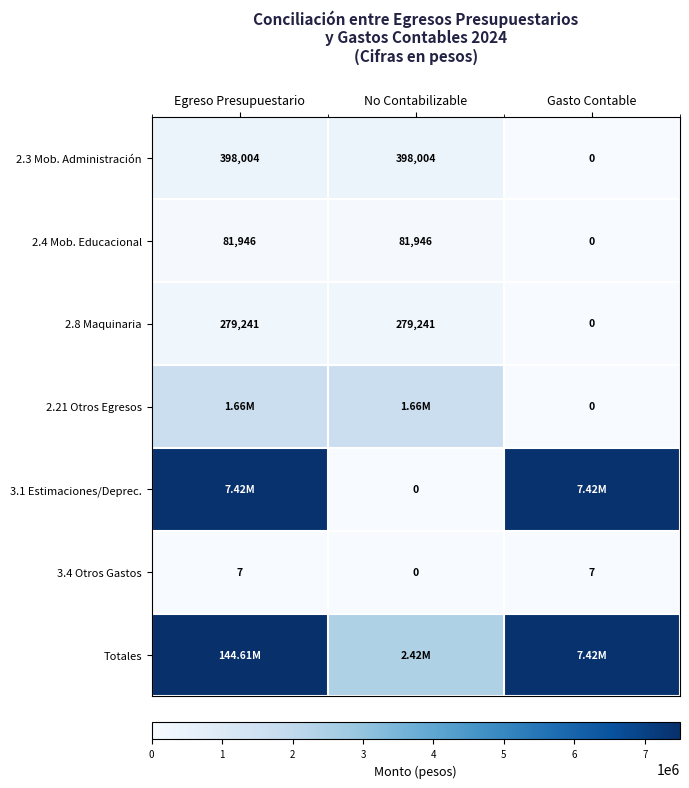

What is the maximum value for 2.21 Otros Egresos?

1657637.9